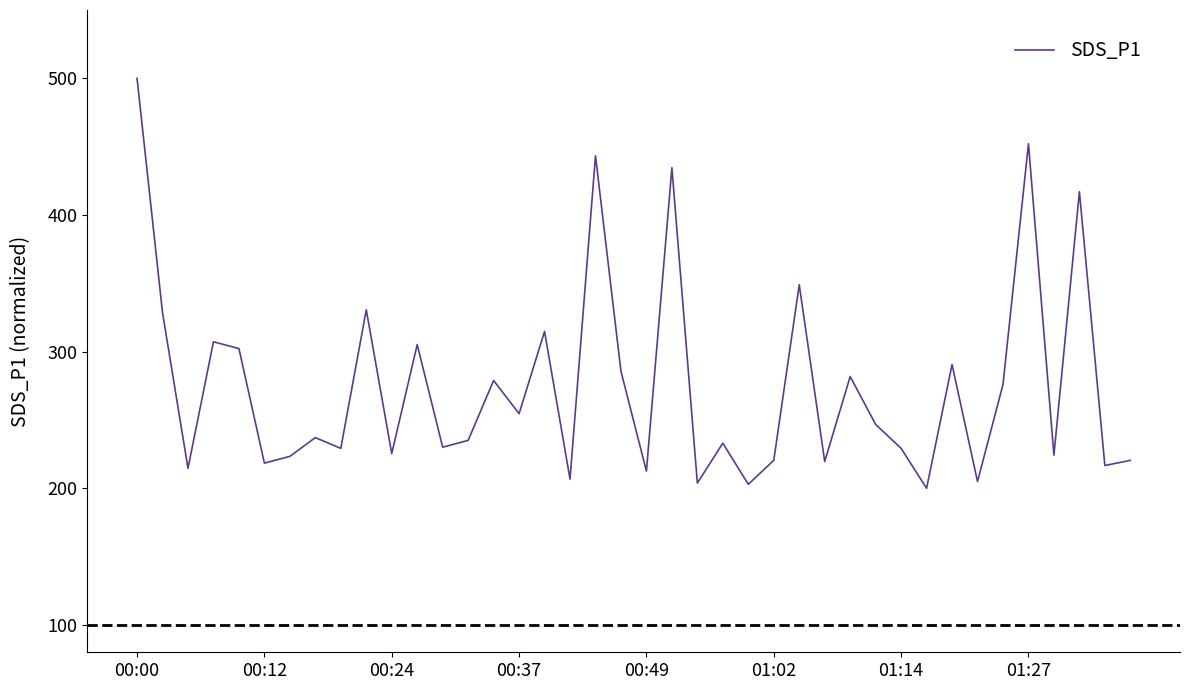

What is the greatest value displayed?

500.0